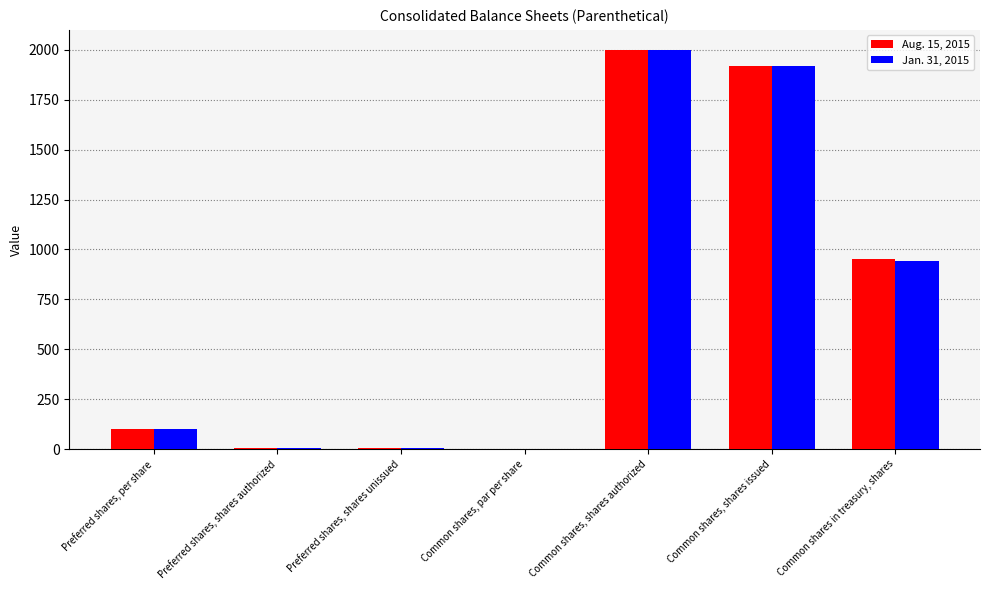

At which category is the sum across all series the highest?

Common shares, shares authorized